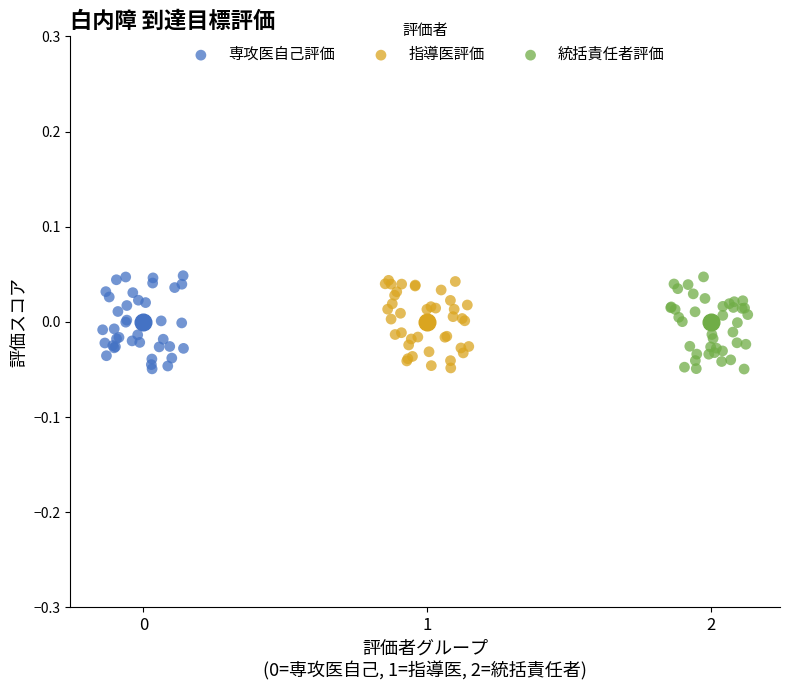

What are all the series names shown in the legend?

専攻医自己評価, 指導医評価, 統括責任者評価